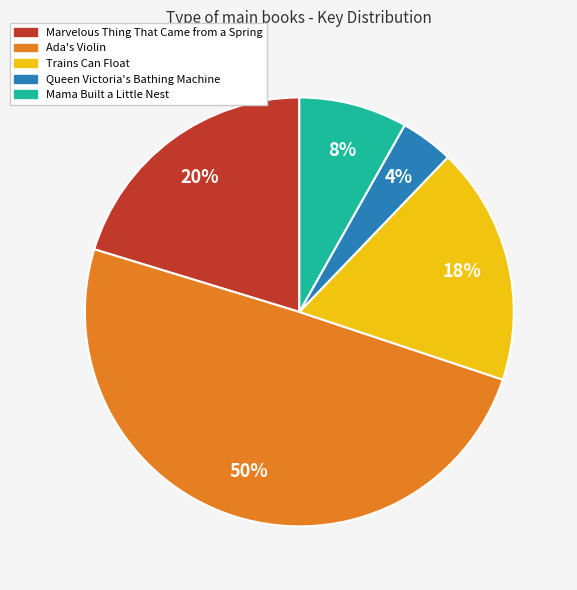

Rank the categories by value from lowest to highest.

Queen Victoria's Bathing Machine, Mama Built a Little Nest, Trains Can Float, Marvelous Thing That Came from a Spring, Ada's Violin